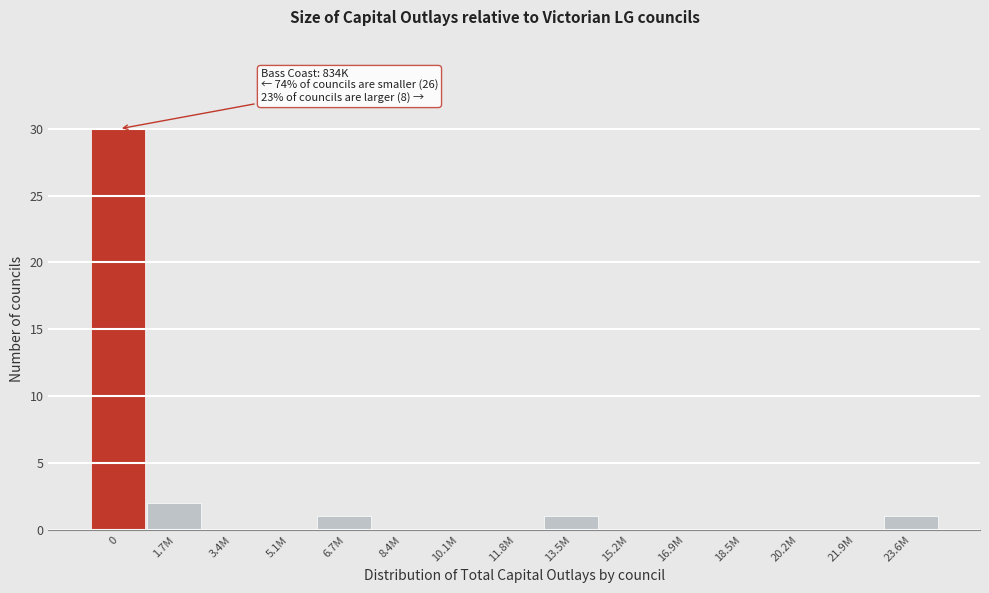

Reading left to right, list all the values displayed in this chart.

0=30	1.7M=2	3.4M=0	5.1M=0	6.7M=1	8.4M=0	10.1M=0	11.8M=0	13.5M=1	15.2M=0	16.9M=0	18.5M=0	20.2M=0	21.9M=0	23.6M=1